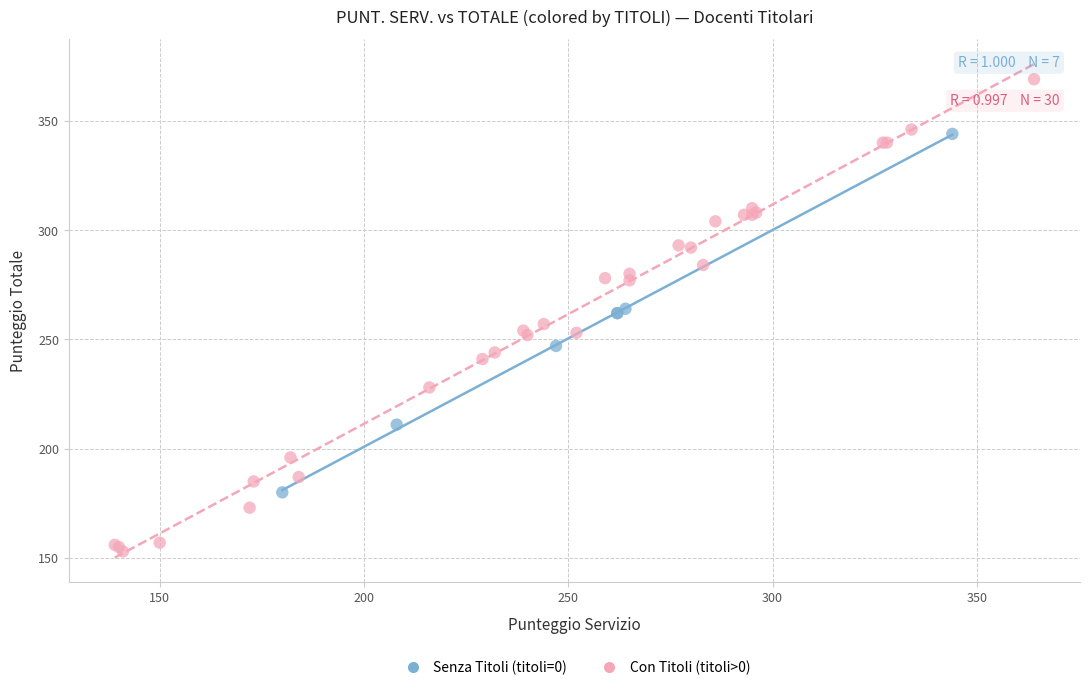

Which series has the largest Y range (max minus min)?

Con Titoli (titoli>0)